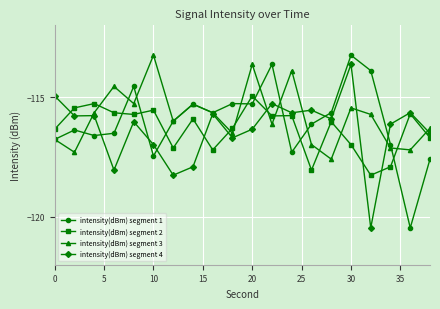

At how many categories does at least one series exceed -114?

6